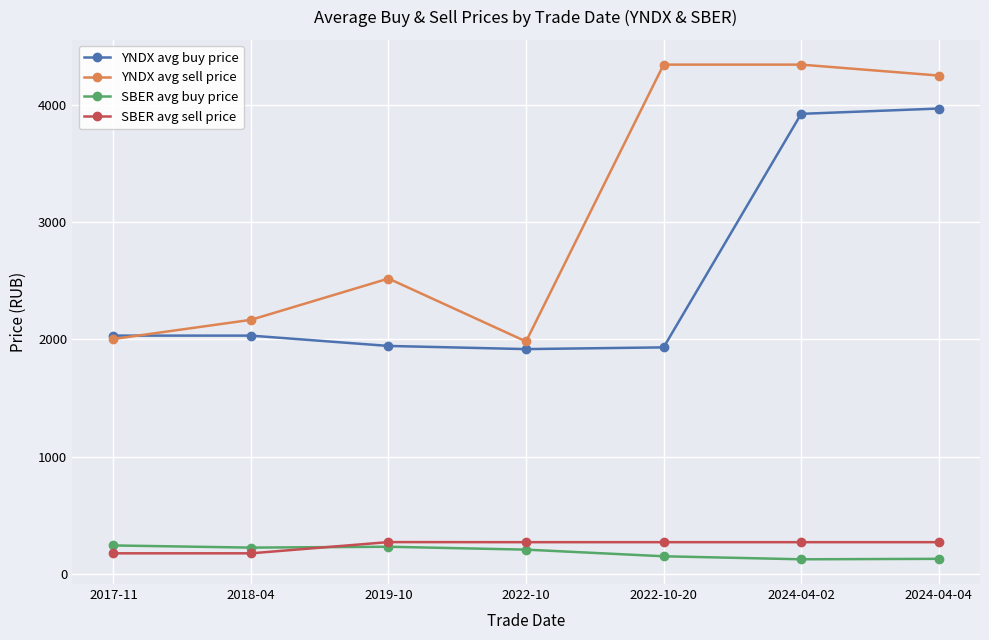

The SBER avg buy price series shows 242.6 at 2017-11. True or false?

True